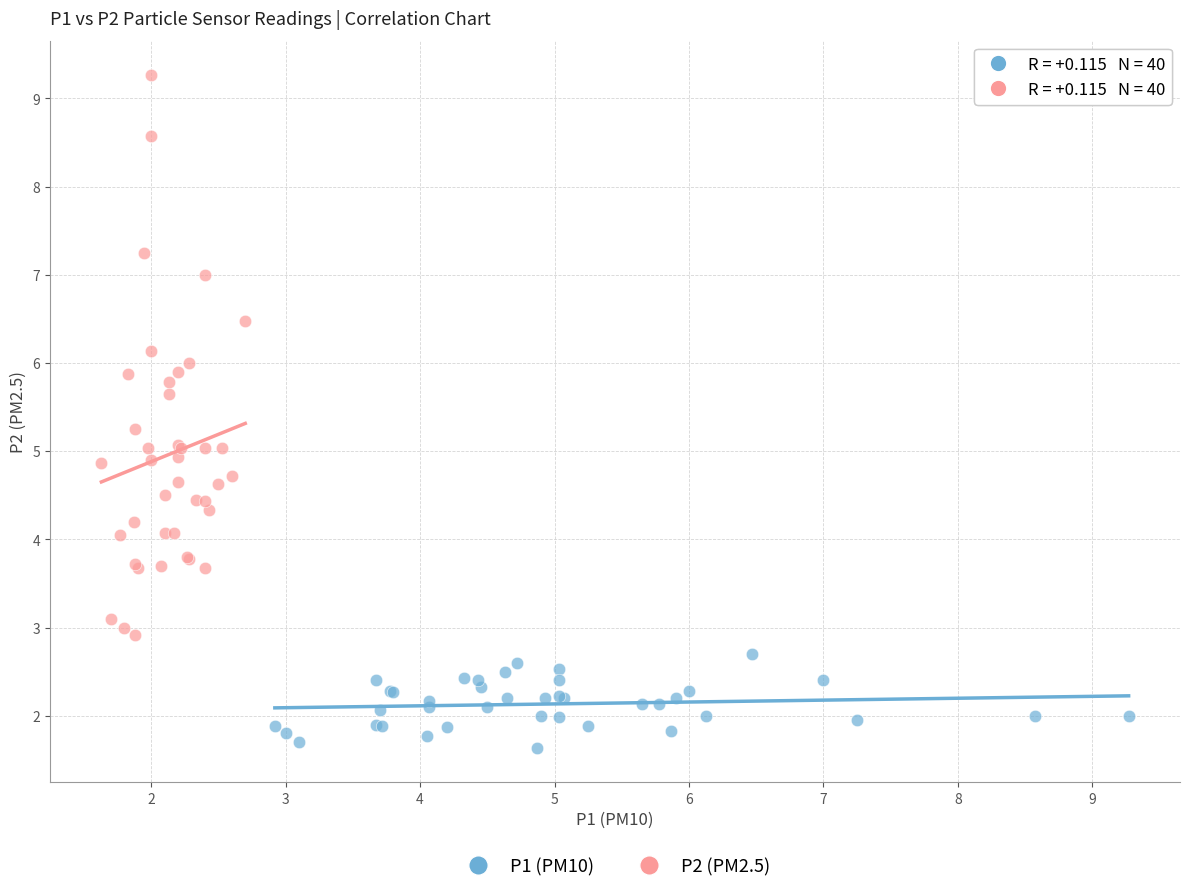

Which series has the widest spread of Y values?

P2 (PM2.5)